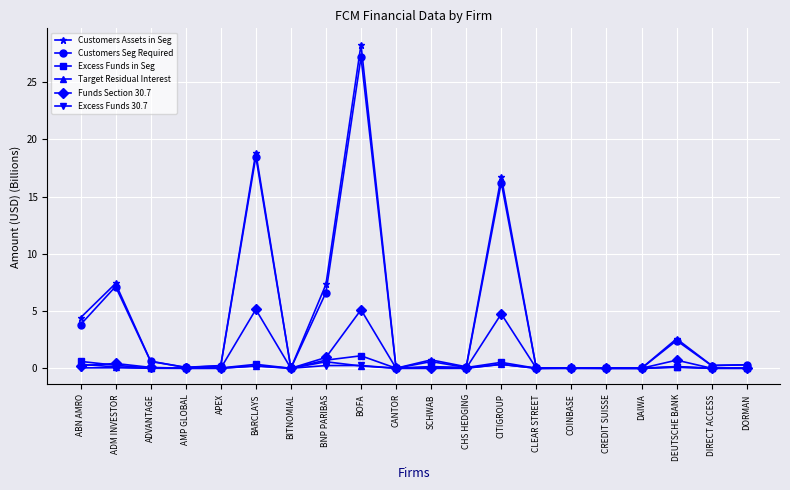

What is the difference between the maximum and second lowest values in the Customers Assets in Seg series?

28.3